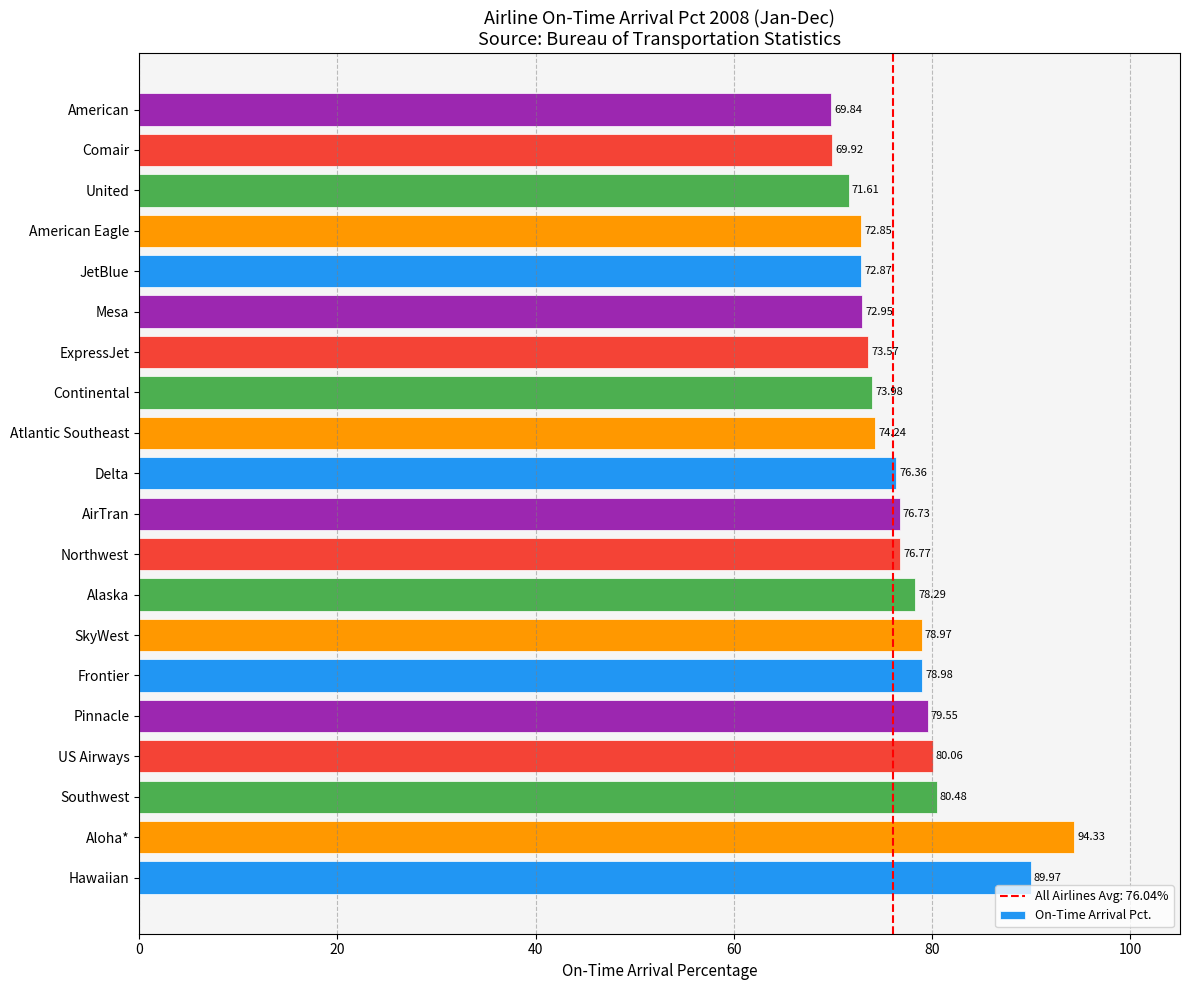

Rank the categories by value from lowest to highest.

American, Comair, United, American Eagle, JetBlue, Mesa, ExpressJet, Continental, Atlantic Southeast, Delta, AirTran, Northwest, Alaska, SkyWest, Frontier, Pinnacle, US Airways, Southwest, Hawaiian, Aloha*